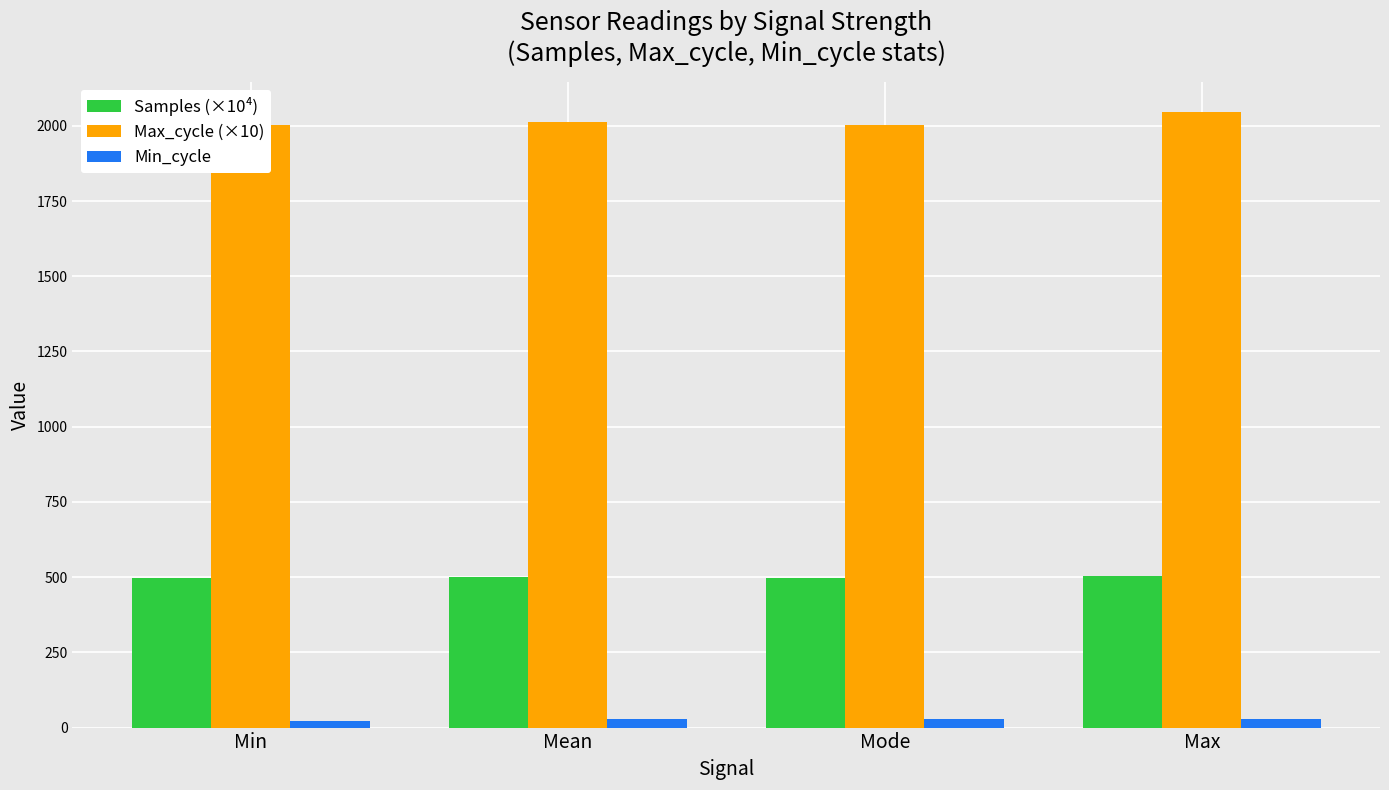

Rank the series at Mode from highest to lowest value.

Max_cycle (×10), Samples (×10⁴), Min_cycle